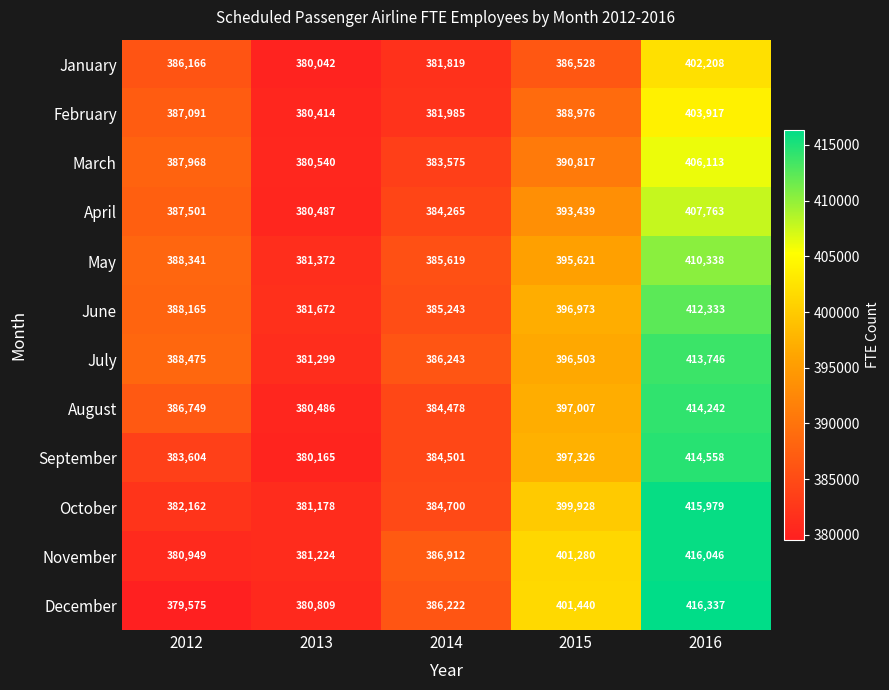

What is the maximum value for September?

414558